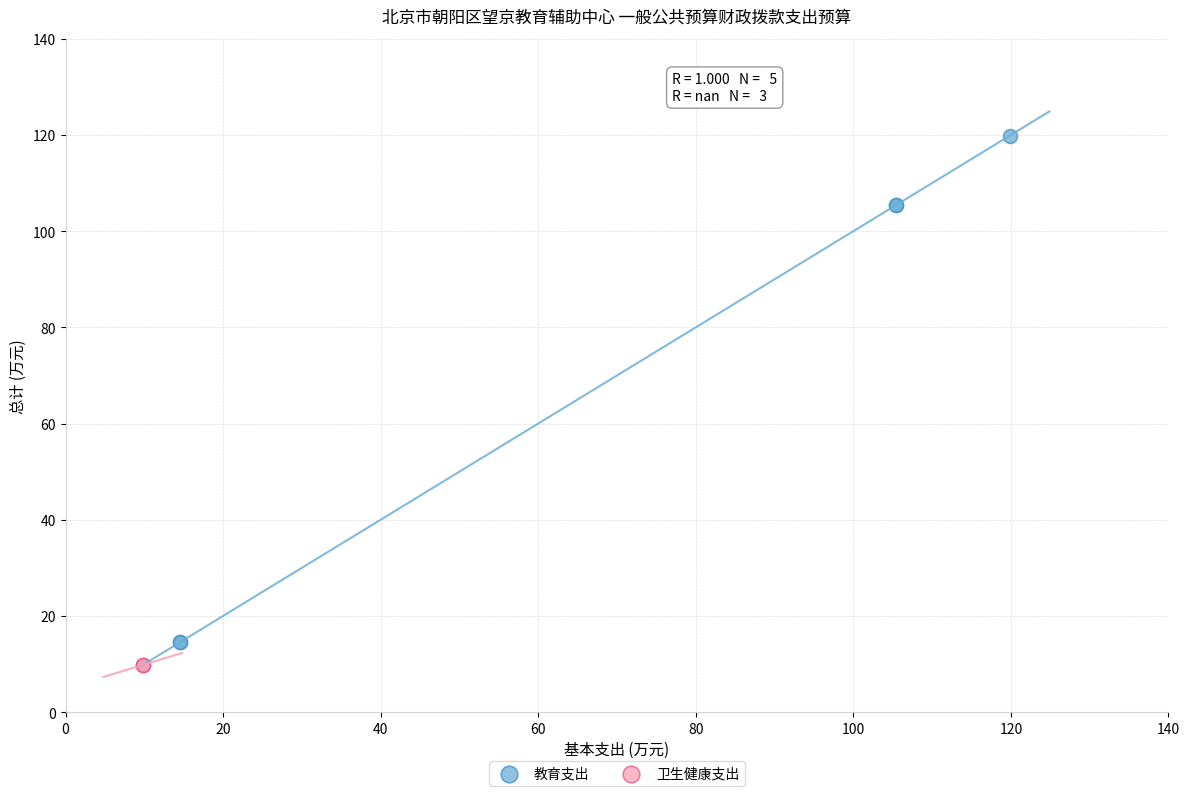

Which series reaches the maximum Y coordinate?

教育支出